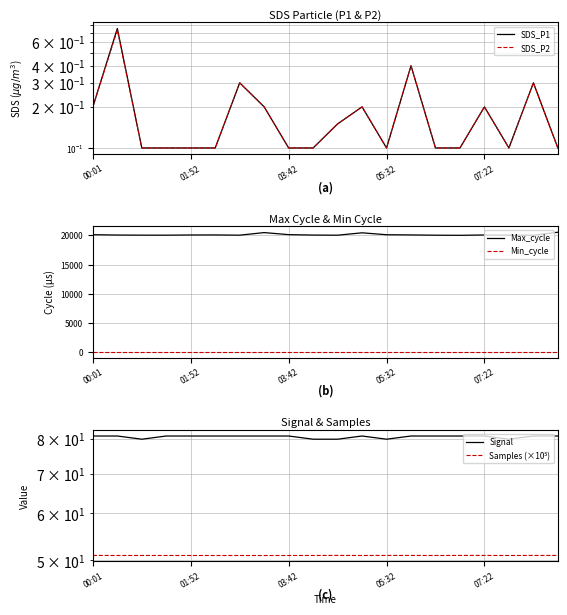

How many series are shown in this chart?

6